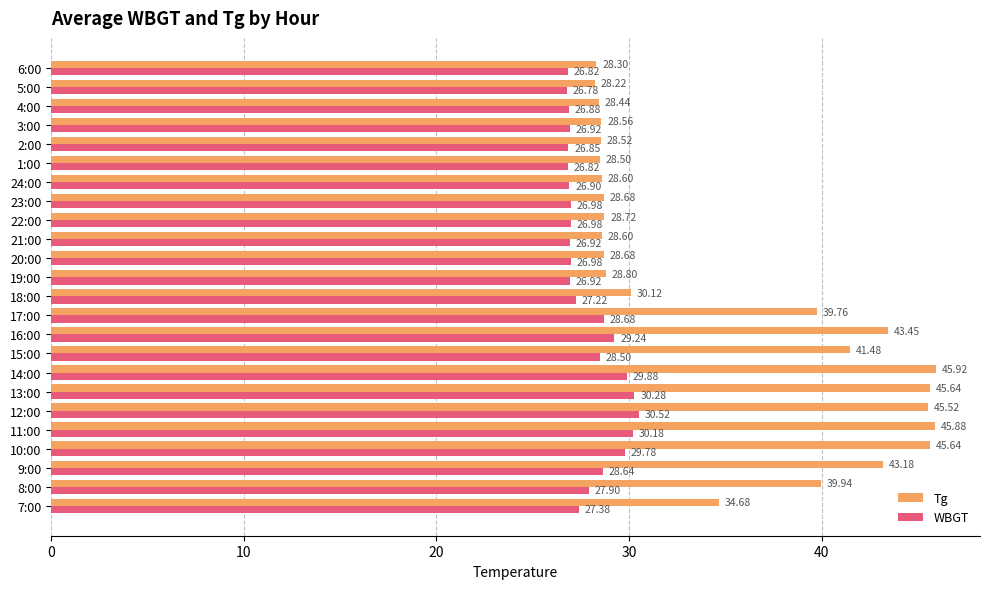

What is the sum of the WBGT values at 7:00 and 22:00?

54.4